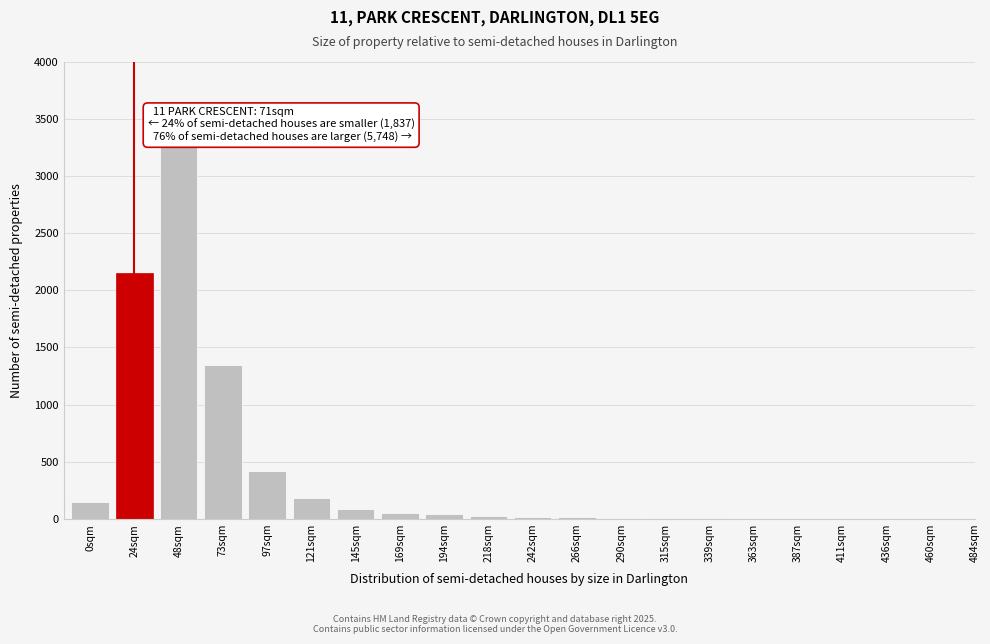

True or false: the data shows 90 at 145sqm.

True